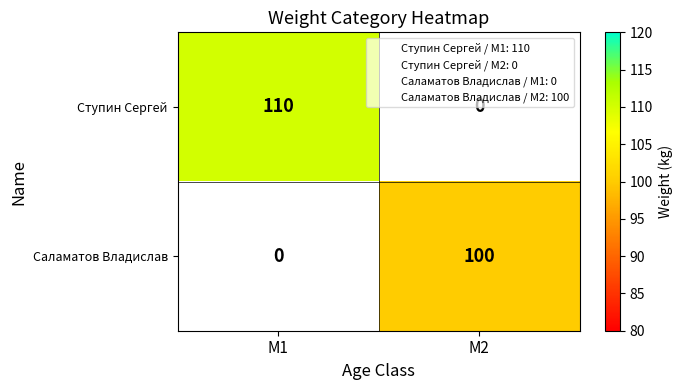

True or false: Ступин Сергей has a value of 63 at M1.

False